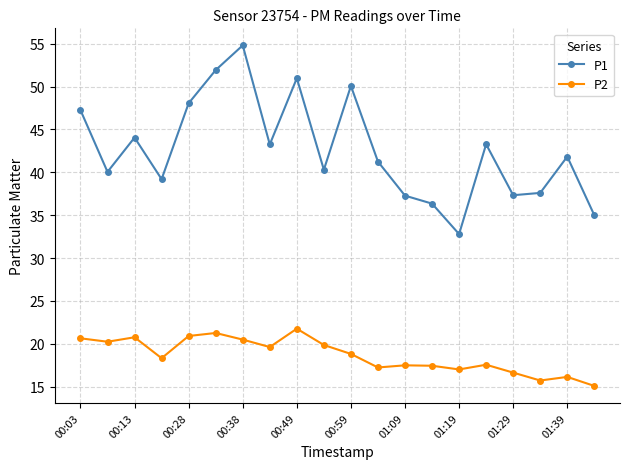

What is the difference between the second highest and second lowest values in the P1 series?

16.9